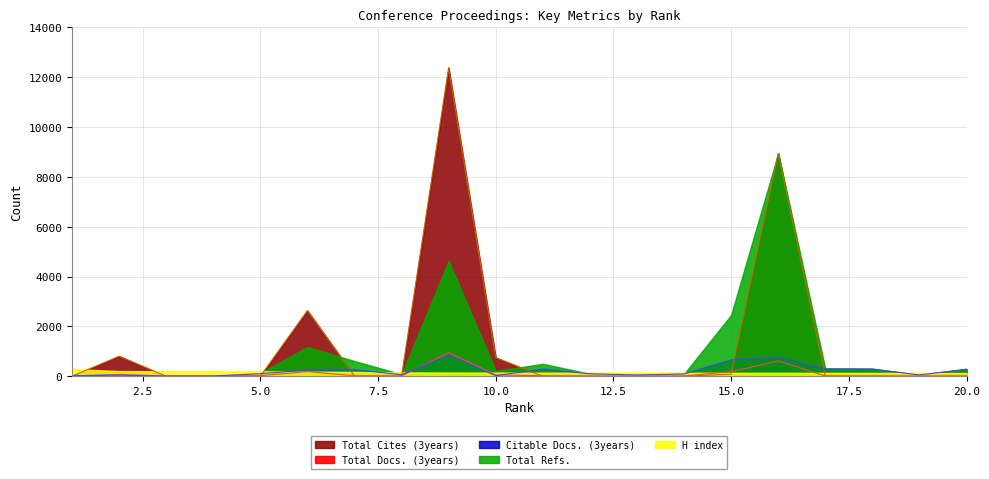

List the labels in order of Citable Docs. (3years) value, smallest first.

3, 4, 1, 10, 2, 13, 19, 8, 14, 12, 5, 6, 7, 20, 11, 18, 17, 15, 16, 9